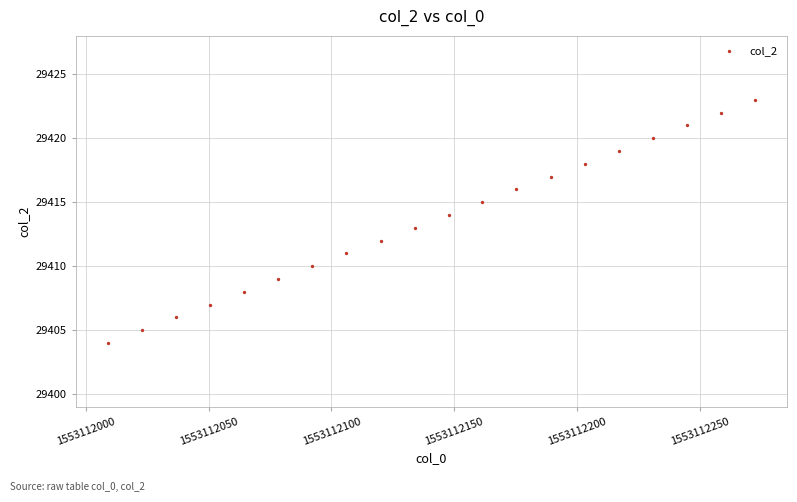

What is the range of Y values (max minus min)?

19